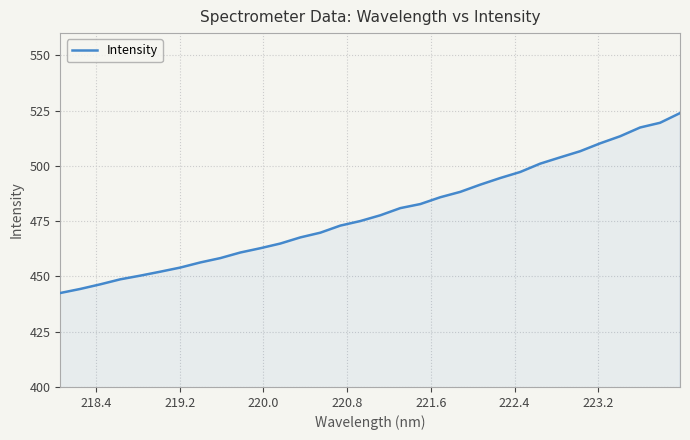

What is the greatest value displayed?

523.8